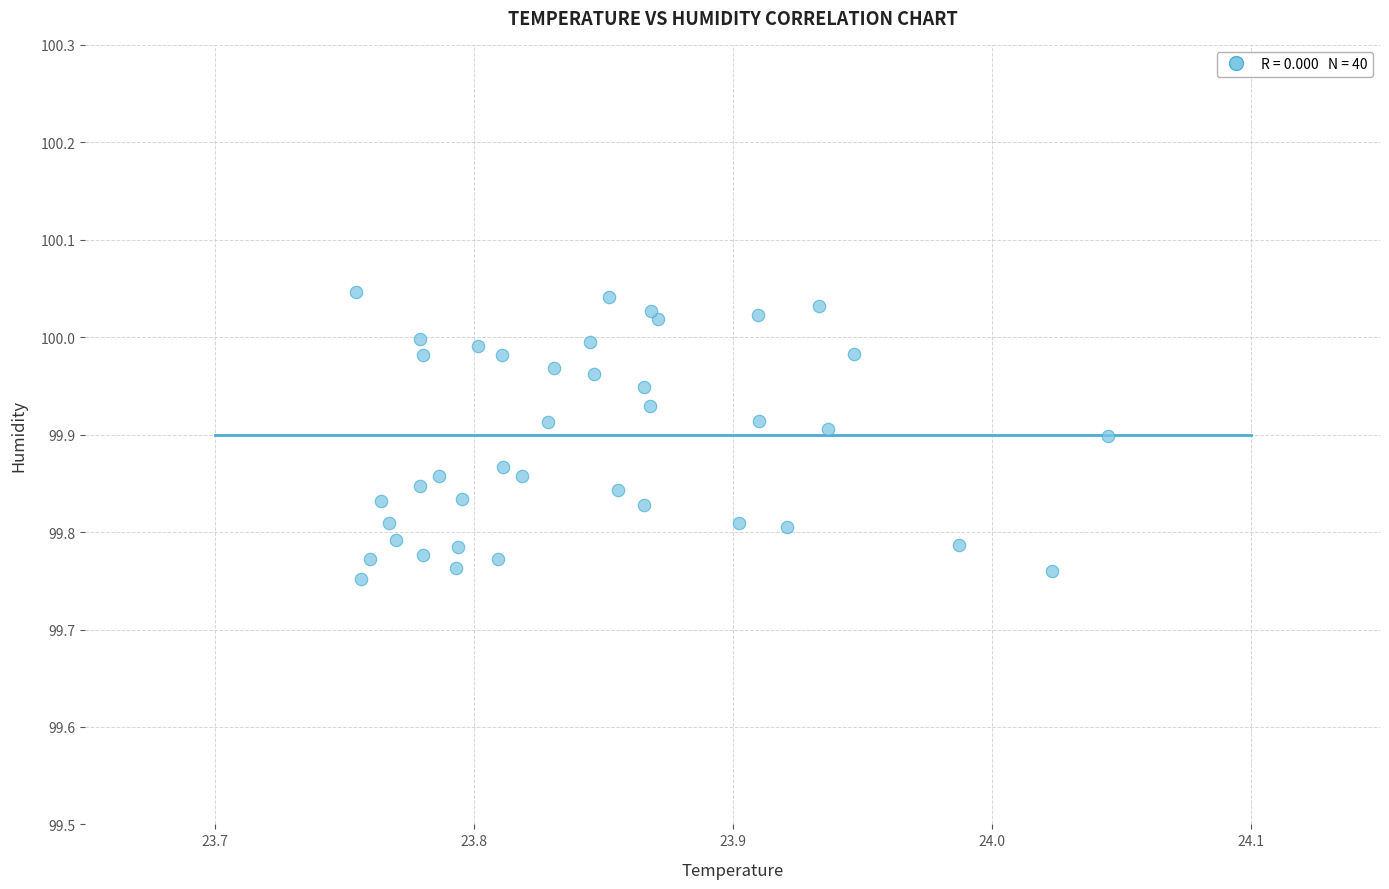

What is the range of X values (max minus min)?

0.3